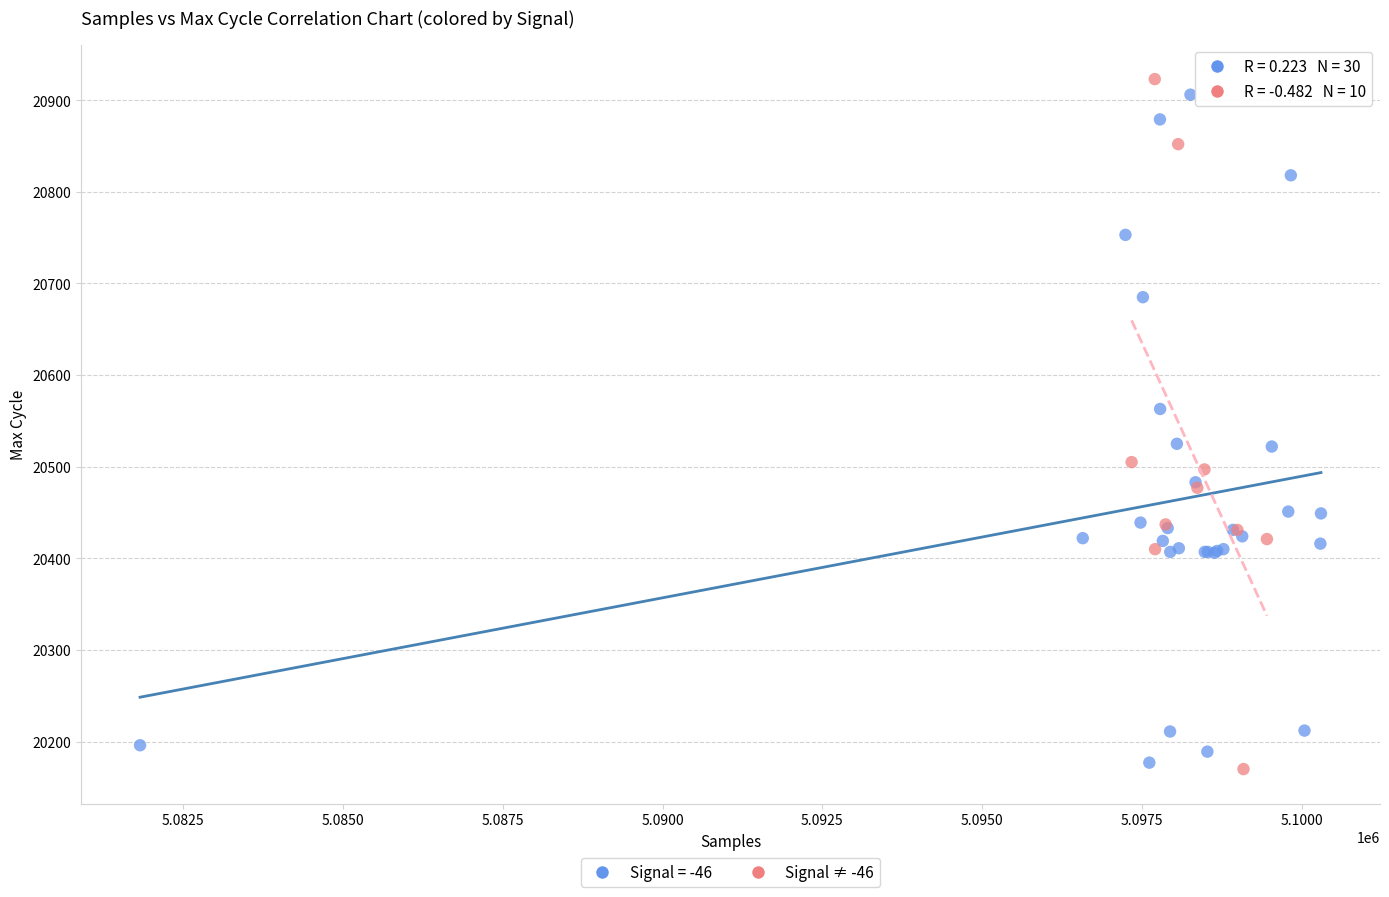

What are all the series names shown in the legend?

Signal = -46, Signal ≠ -46